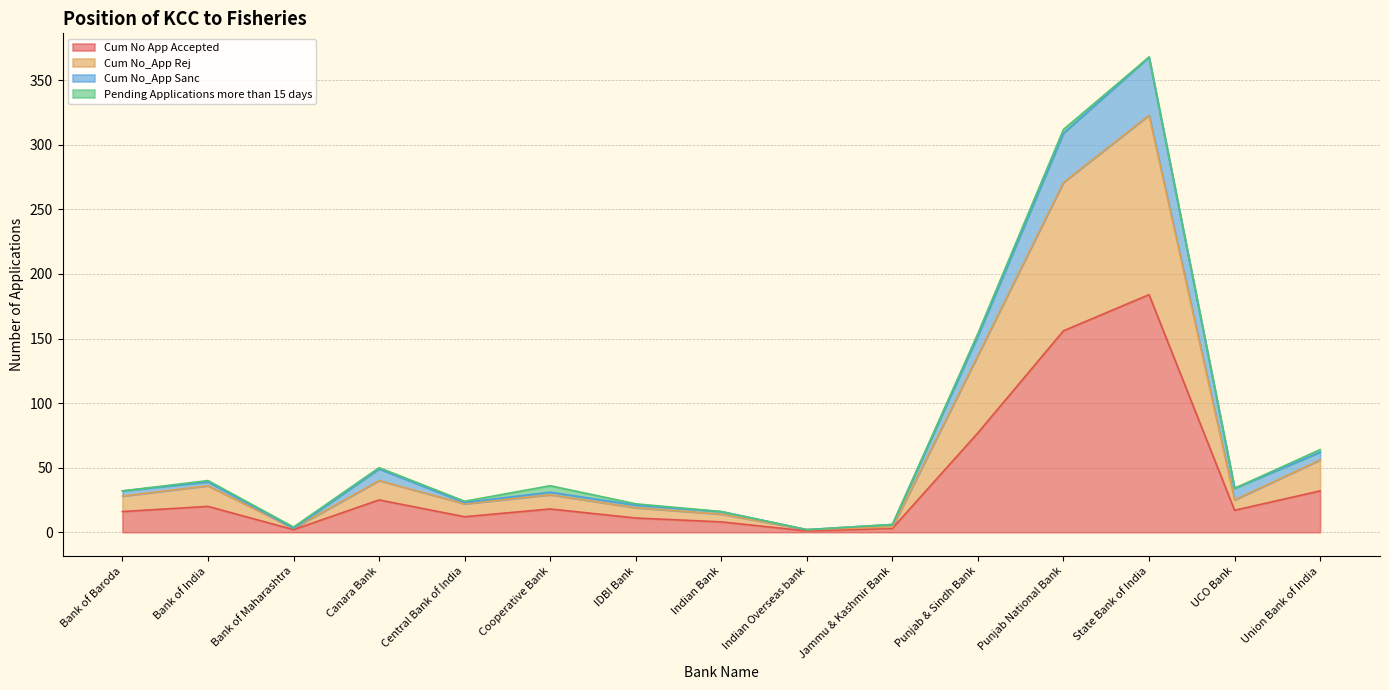

At which category does Cum No App Accepted reach its first local valley?

Bank of Maharashtra